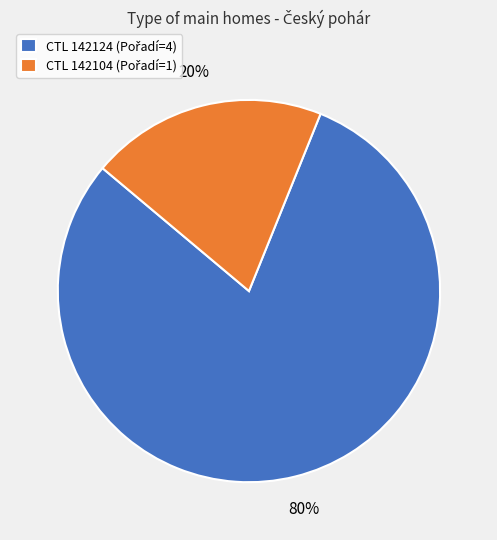

Is there a majority slice in this chart?

Yes